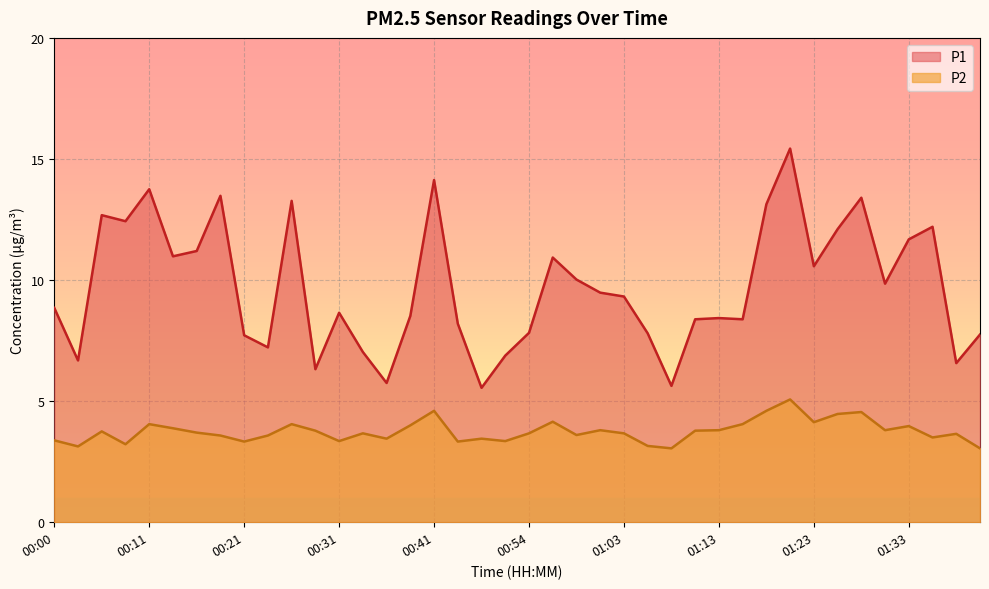

Rank the series by their maximum value, from lowest to highest.

P2, P1